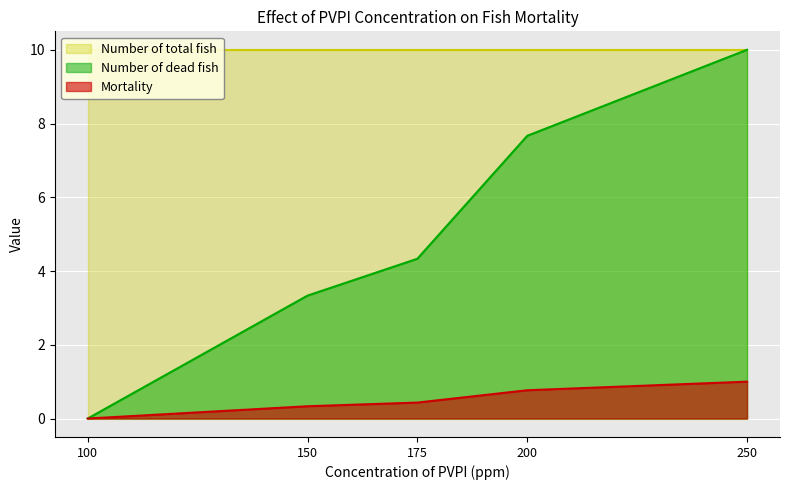

What is the difference between the highest and lowest values at 200?

9.3